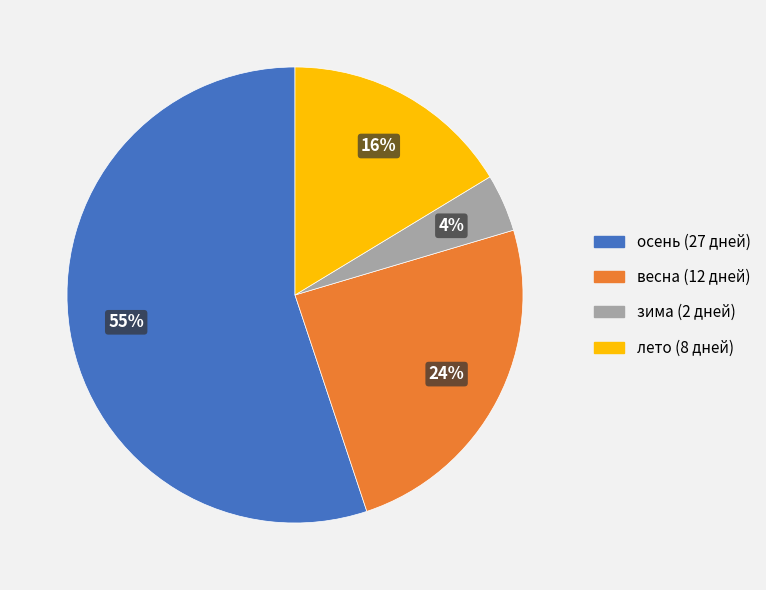

Is there a majority slice in this chart?

Yes